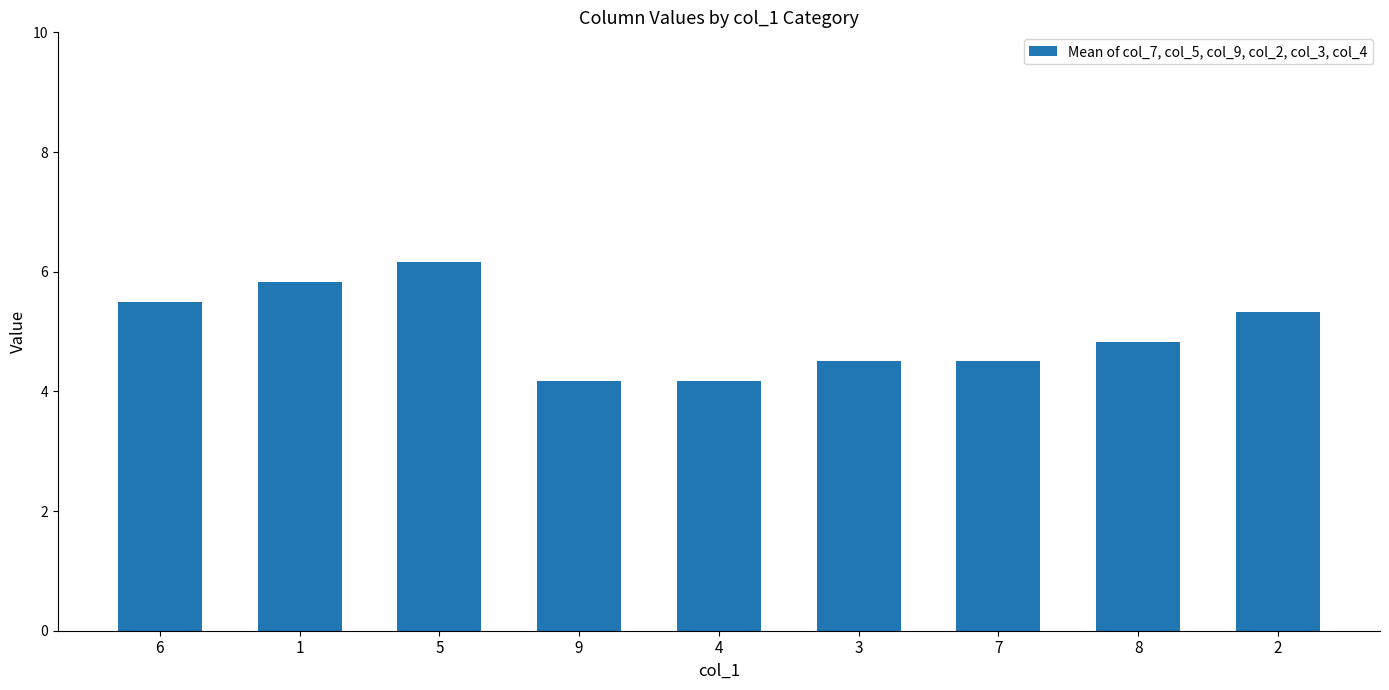

What is the difference between the values at 9 and 6?

1.3